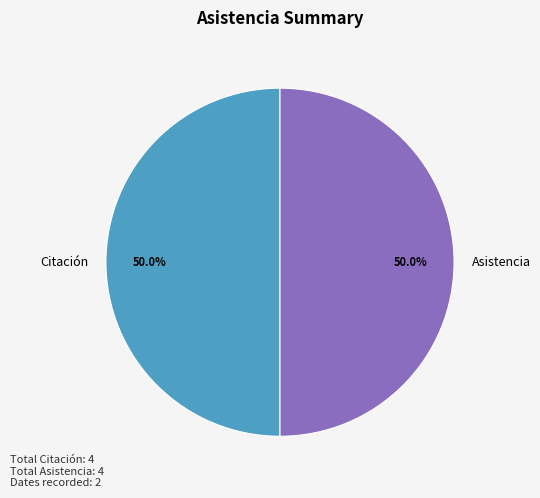

What is the ratio of the value at Citación to the value at Asistencia?

1.0